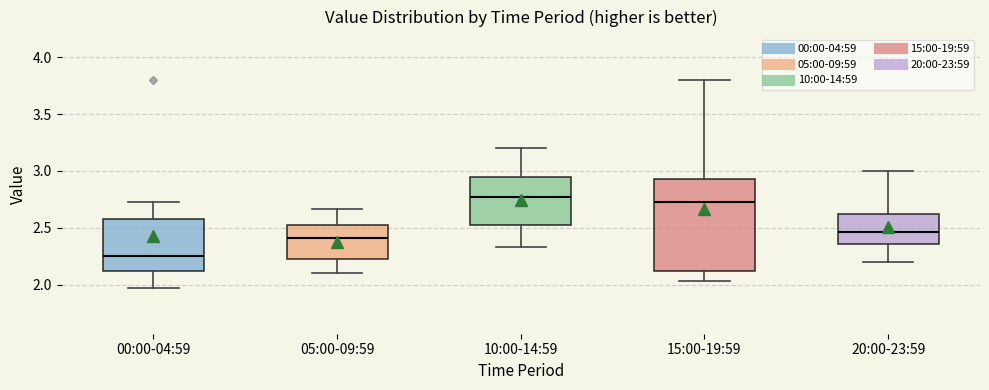

Which box's median line is the lowest?

00:00-04:59